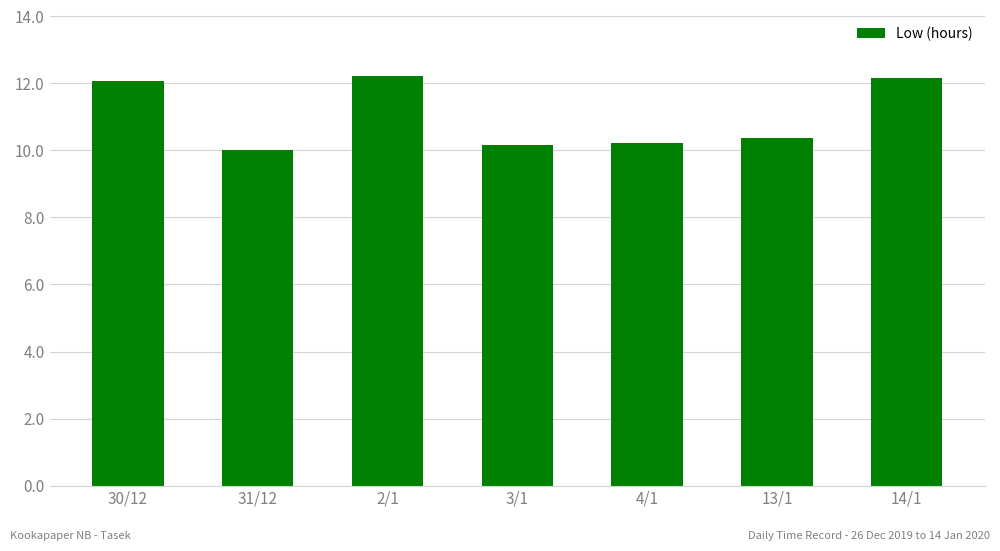

What is the difference between the maximum and second lowest values?

2.1